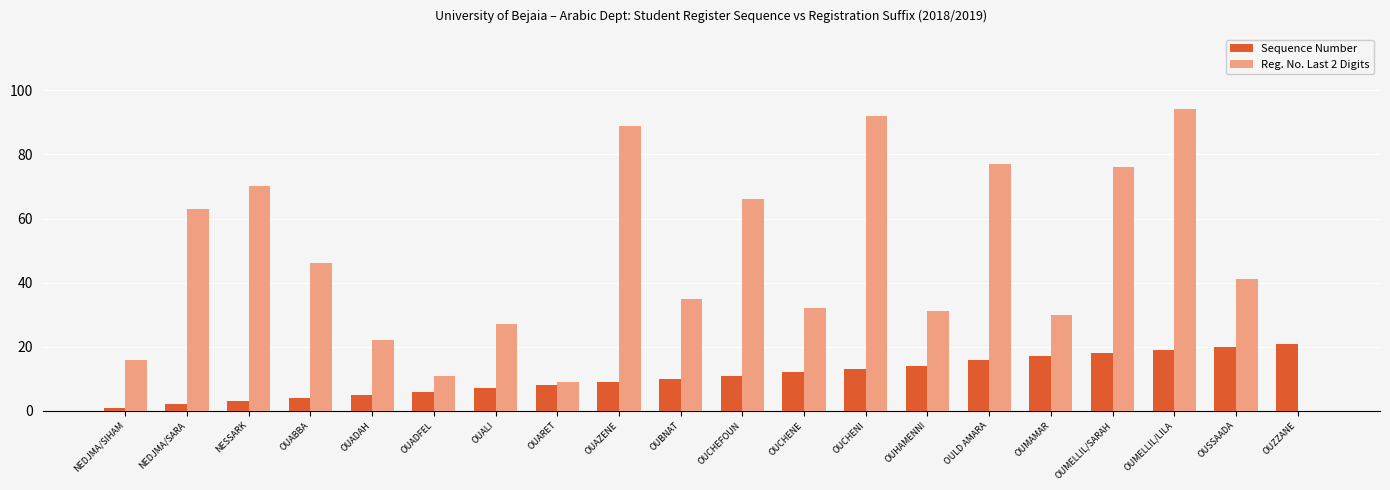

Where does the Reg. No. Last 2 Digits series first go above 41?

NEDJMA/SARA